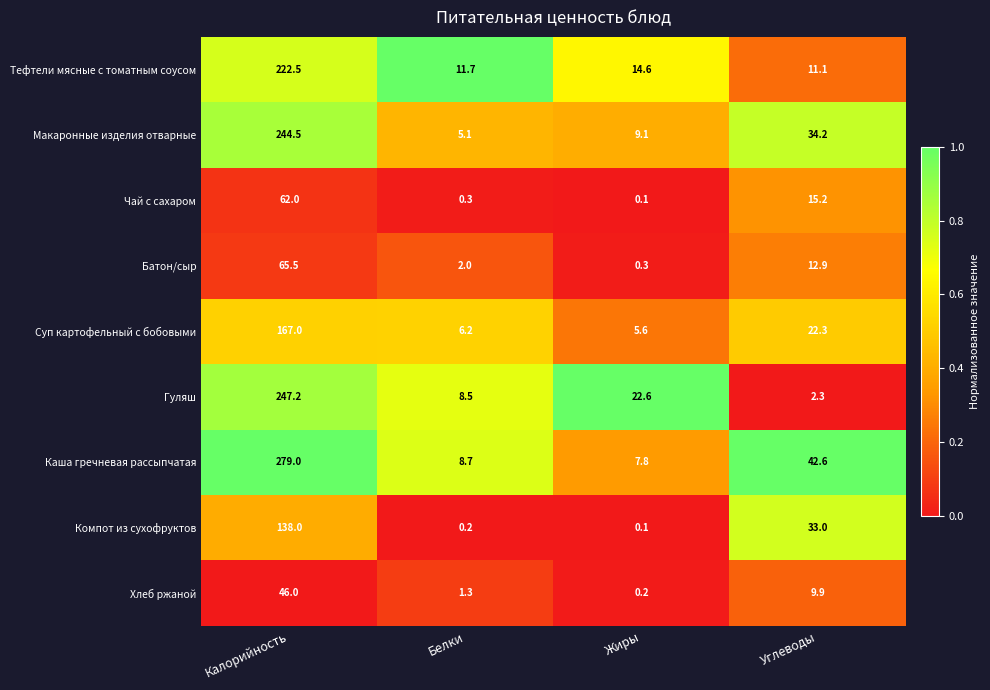

The Хлеб ржаной series shows 46.0 at Калорийность. True or false?

True